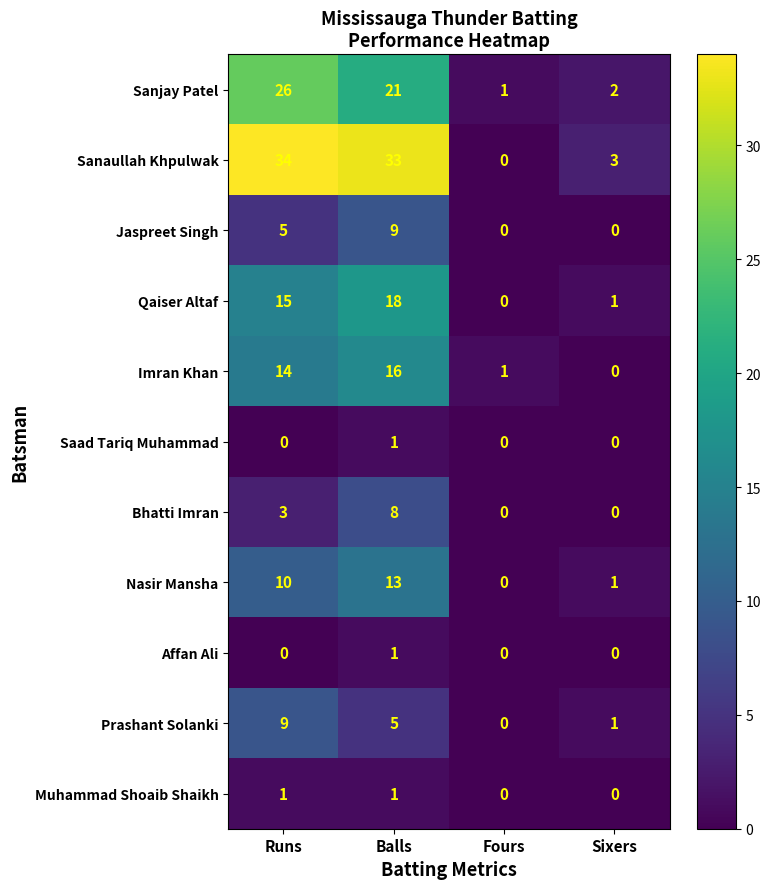

How many series are shown in this chart?

11